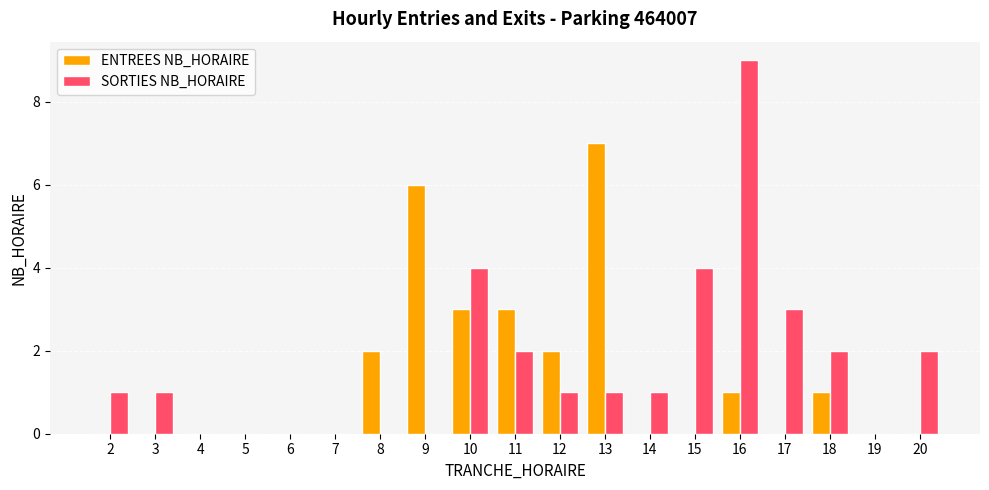

Which series changed the most between 9 and 17?

ENTREES NB_HORAIRE